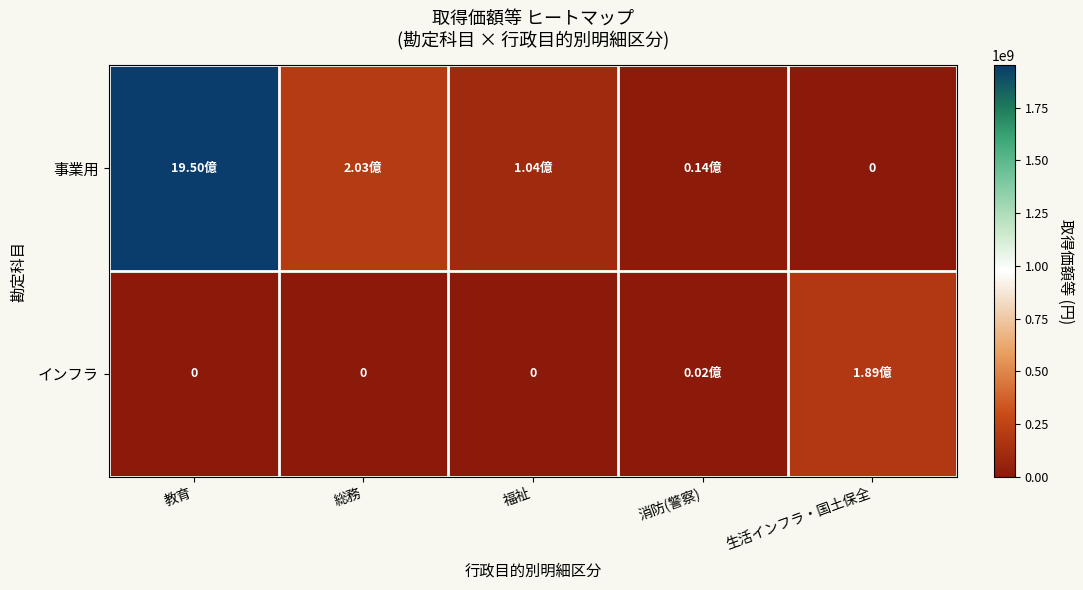

True or false: インフラ has a value of -91074351 at 総務.

False